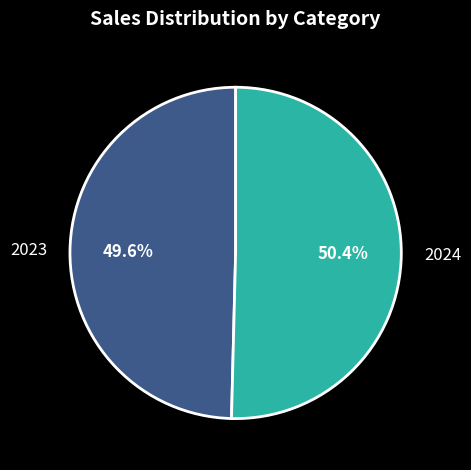

Is there any slice that represents more than half of the pie?

Yes